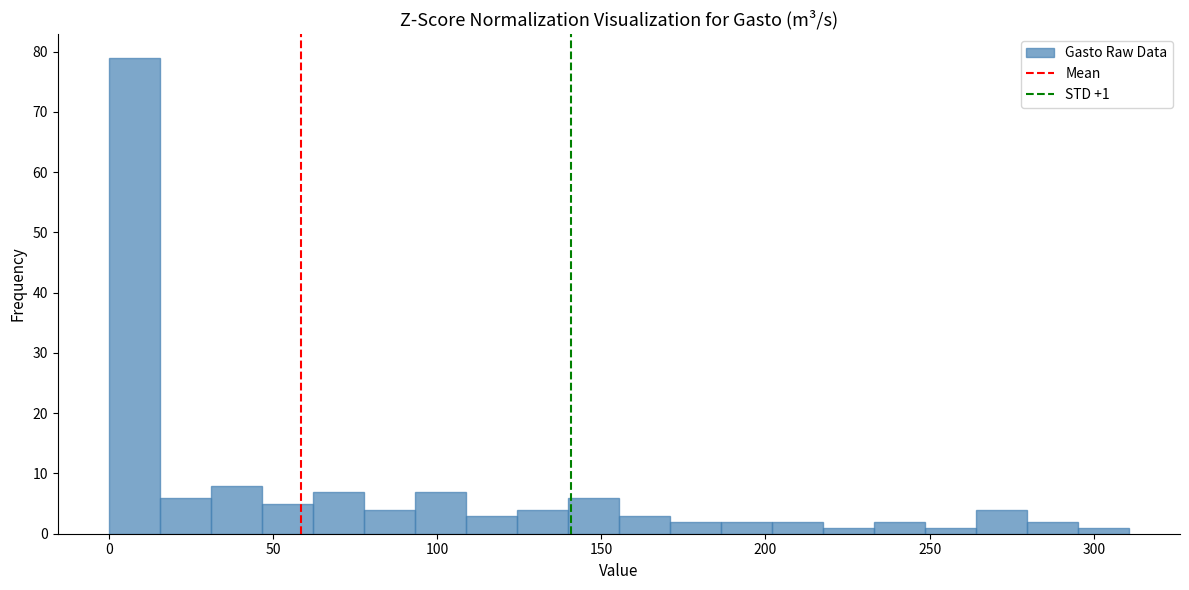

Read against the x-axis, roughly where is the centre of the tallest bar?

10